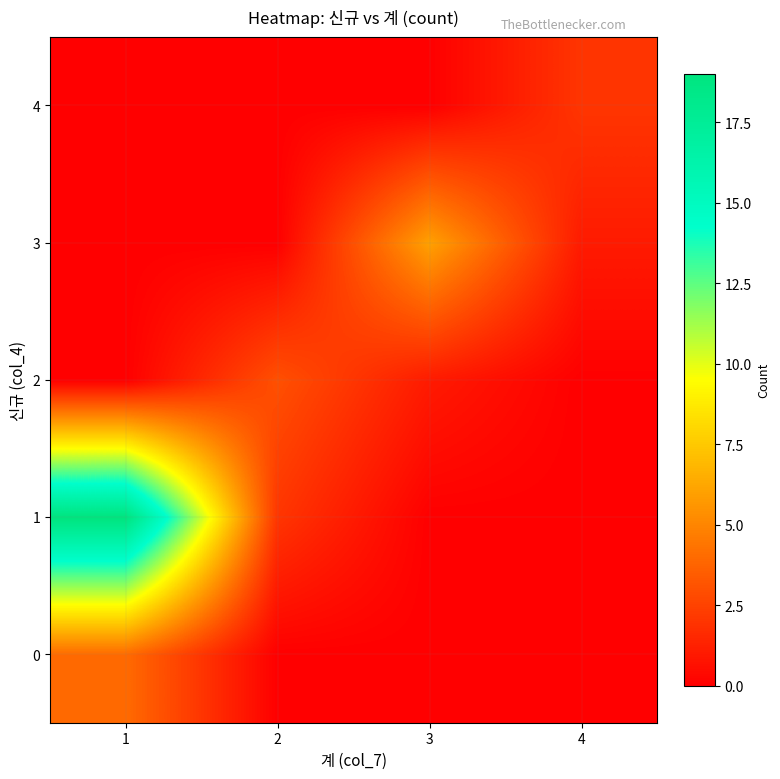

Reading left to right, extract all data points from this chart.

0: 1=4	2=0	3=0	4=0
1: 1=19	2=2	3=0	4=0
2: 1=0	2=3	3=1	4=0
3: 1=0	2=0	3=6	4=1
4: 1=0	2=0	3=0	4=2